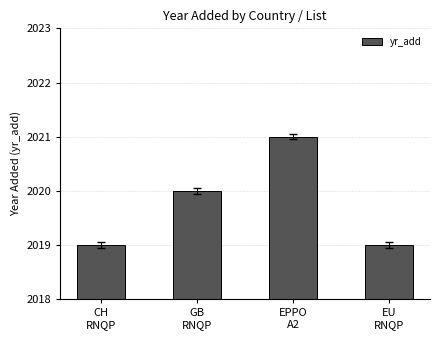

How many bars are there in total?

4